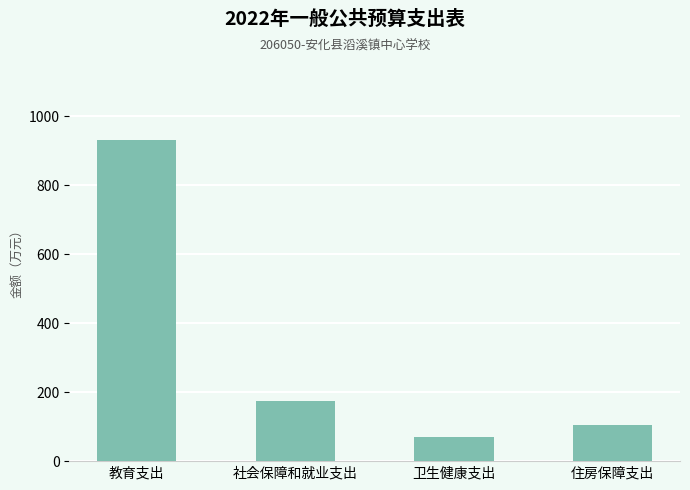

Reading left to right, transcribe all the data shown in this chart.

教育支出=930.8	社会保障和就业支出=173.1	卫生健康支出=70.4	住房保障支出=104.3